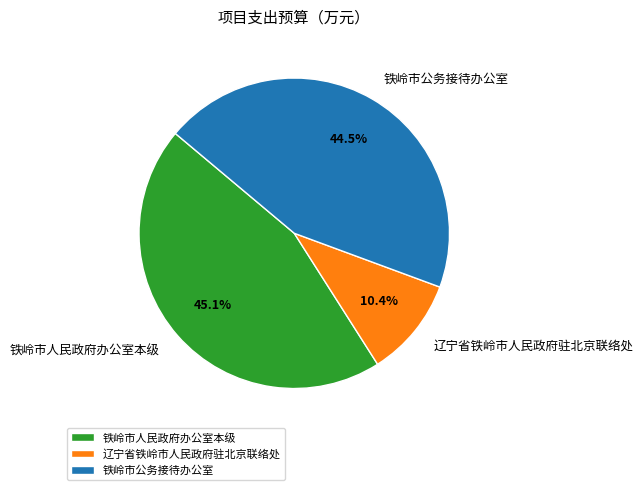

What is the ratio of the value at 铁岭市人民政府办公室本级 to the value at 铁岭市公务接待办公室?

1.0